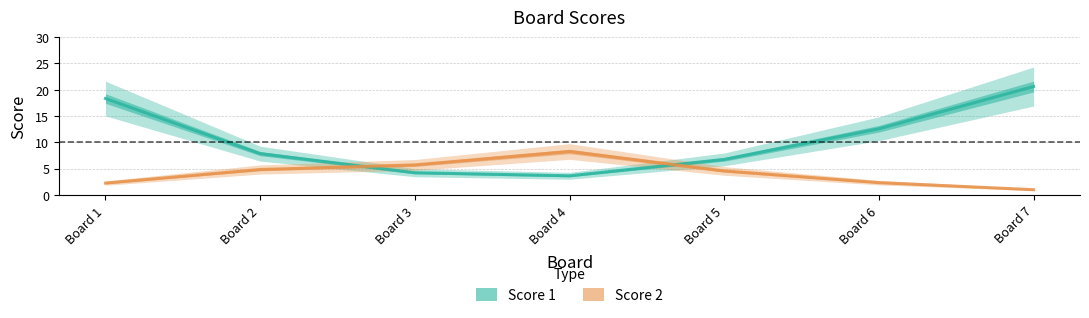

The Score 1 series shows 4.6 at Board 5. True or false?

False